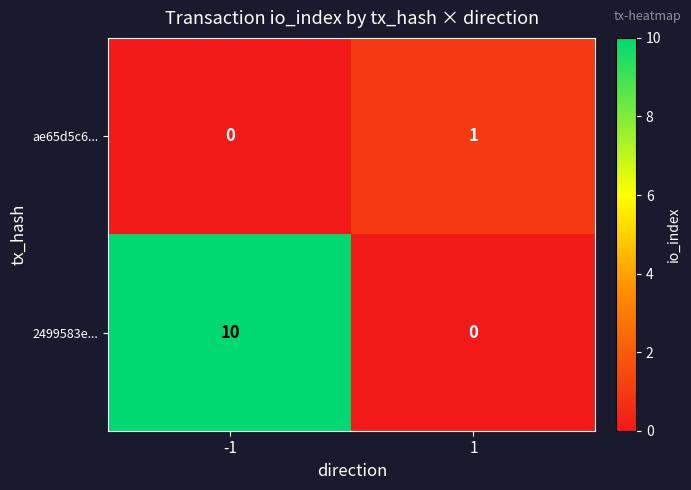

Which series has the largest total across all categories?

2499583e...